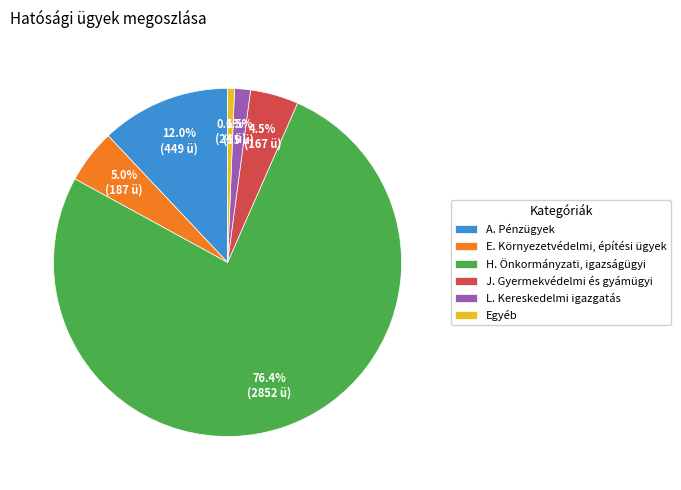

To the nearest percent, what portion does E. Környezetvédelmi, építési ügyek represent?

5%